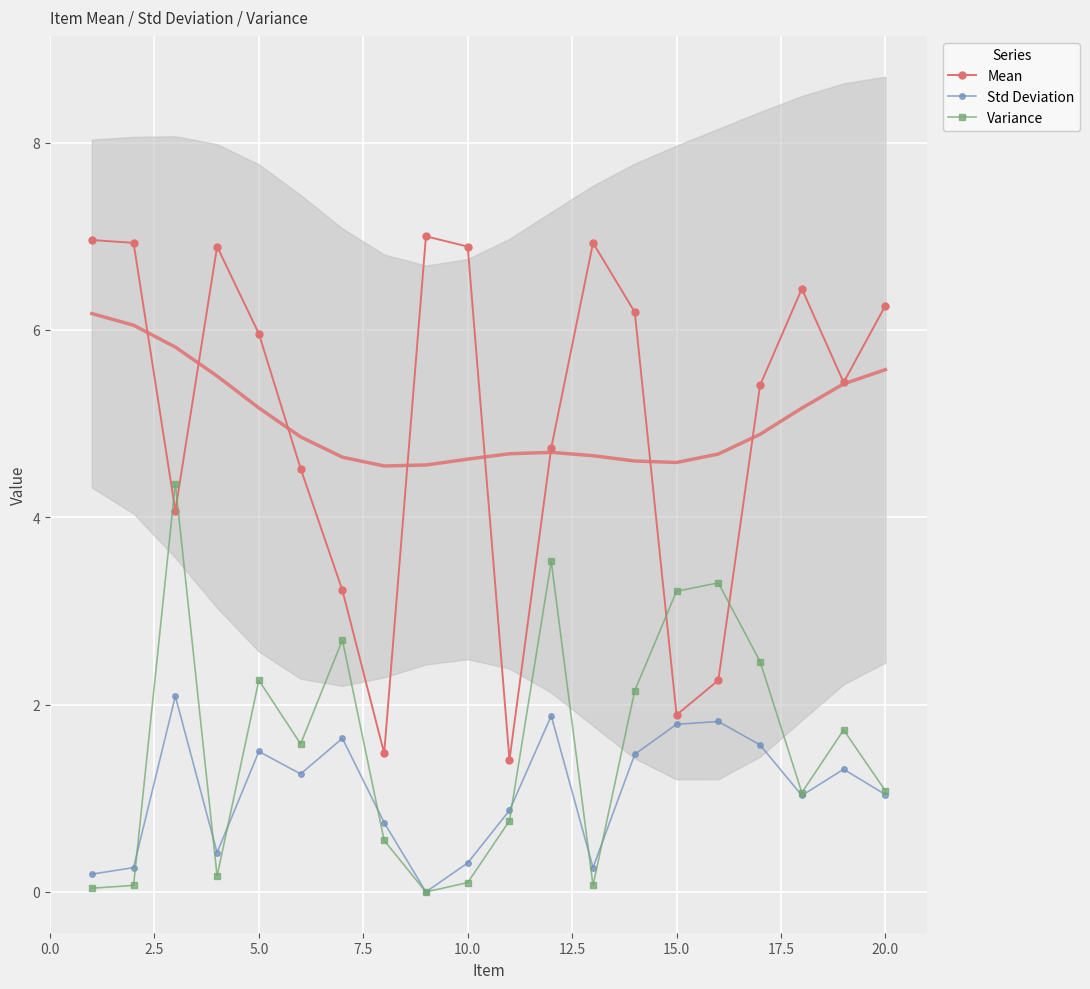

The Variance series shows 2.2 at 15.0. True or false?

False